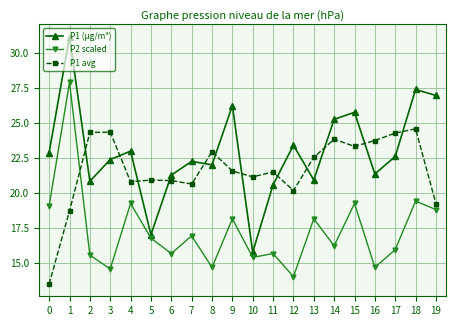

The P1 avg series shows 15.0 at 14. True or false?

False